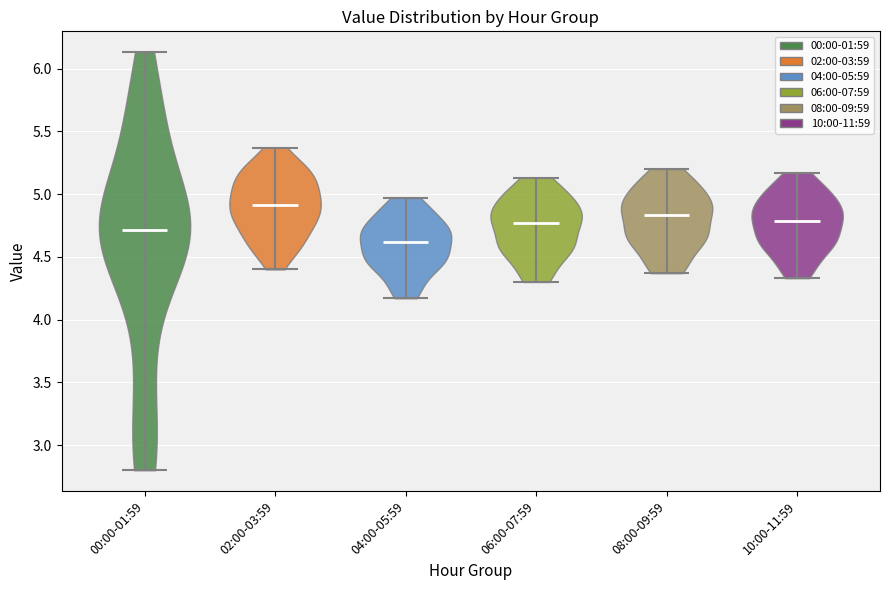

Reading left to right, read every violin against the y-axis: where its median line is, and the lowest and highest points it reaches. The values are not printed on the chart, so give them approximately, as read against the axis.

00:00-01:59: median line 4.70, lowest point 2.80, highest point 6.15
02:00-03:59: median line 4.90, lowest point 4.40, highest point 5.35
04:00-05:59: median line 4.60, lowest point 4.15, highest point 4.95
06:00-07:59: median line 4.75, lowest point 4.30, highest point 5.15
08:00-09:59: median line 4.85, lowest point 4.35, highest point 5.20
10:00-11:59: median line 4.80, lowest point 4.35, highest point 5.15